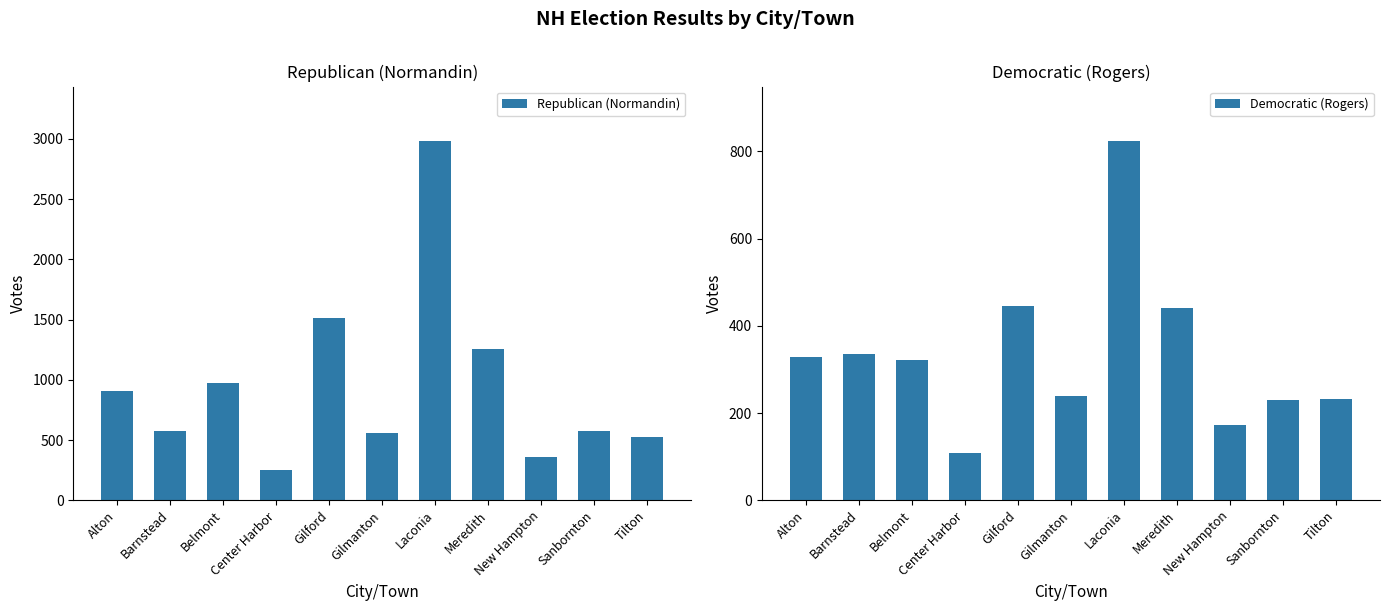

Which series changed the most between Center Harbor and Gilford?

Republican (Normandin)